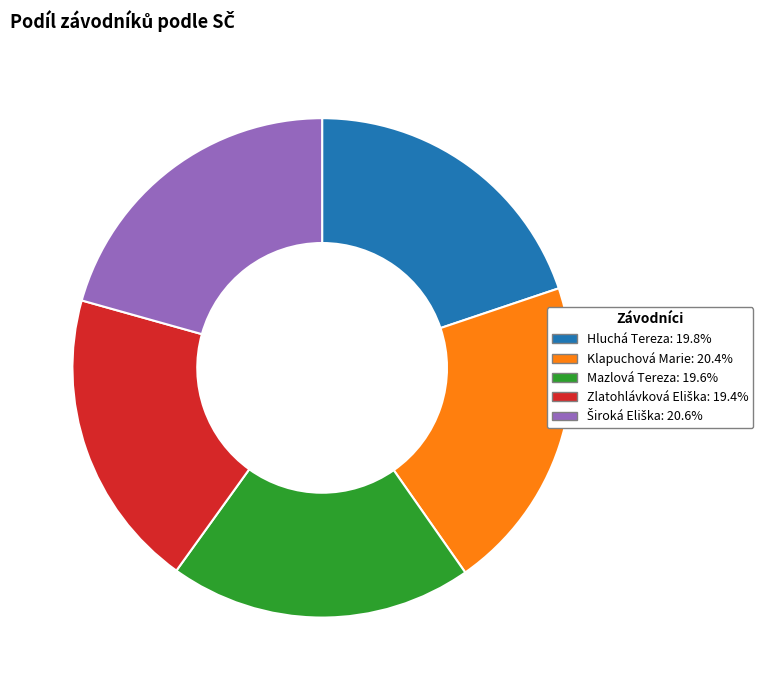

Is there any slice that represents more than half of the pie?

No